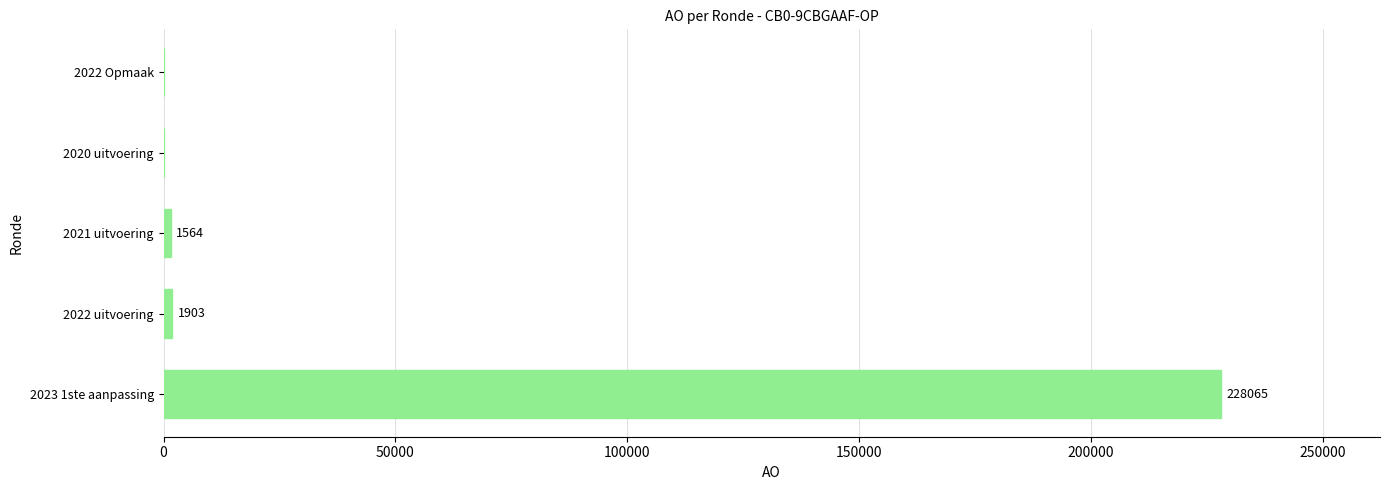

What is the change in value from 2022 uitvoering to 2021 uitvoering?

-339